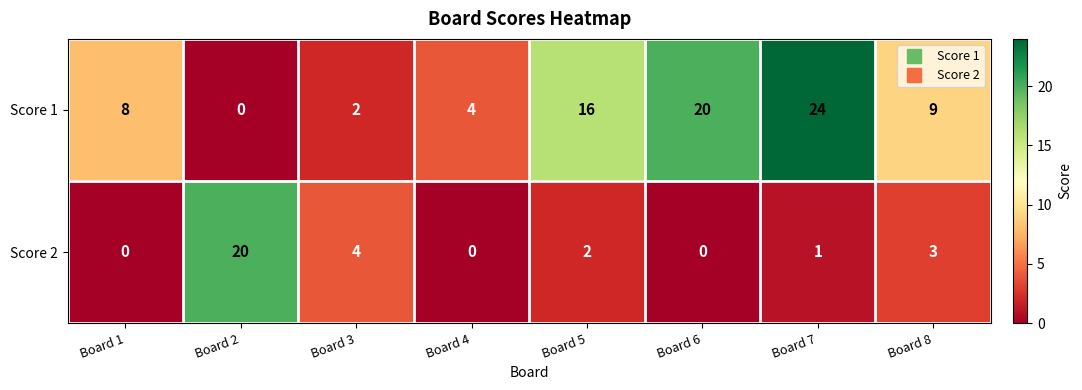

At which label is Score 1 closest to 12?

Board 8